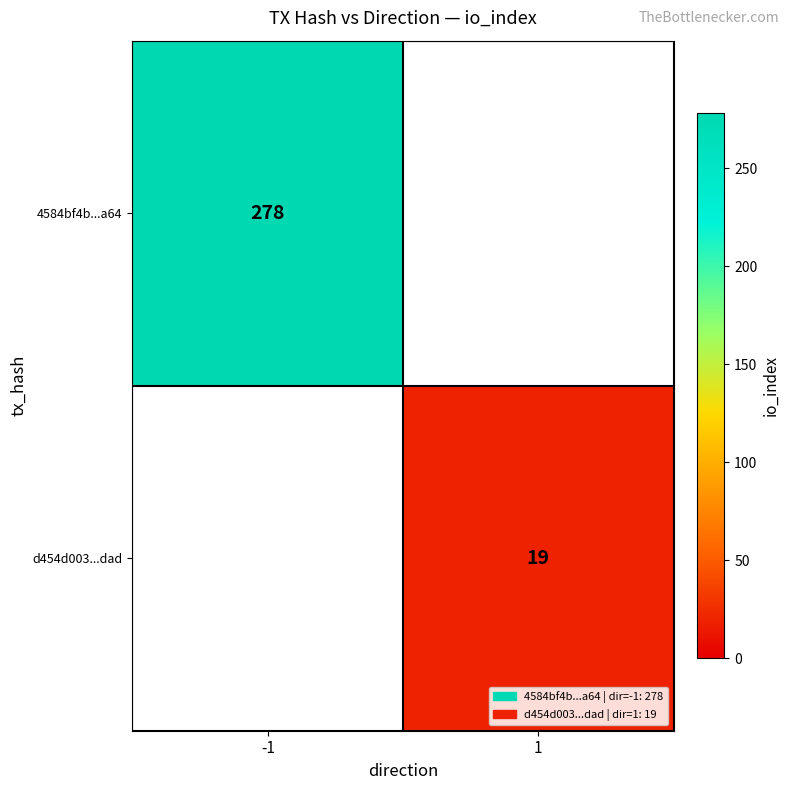

The d454d003...dad series shows 27 at 1. True or false?

False